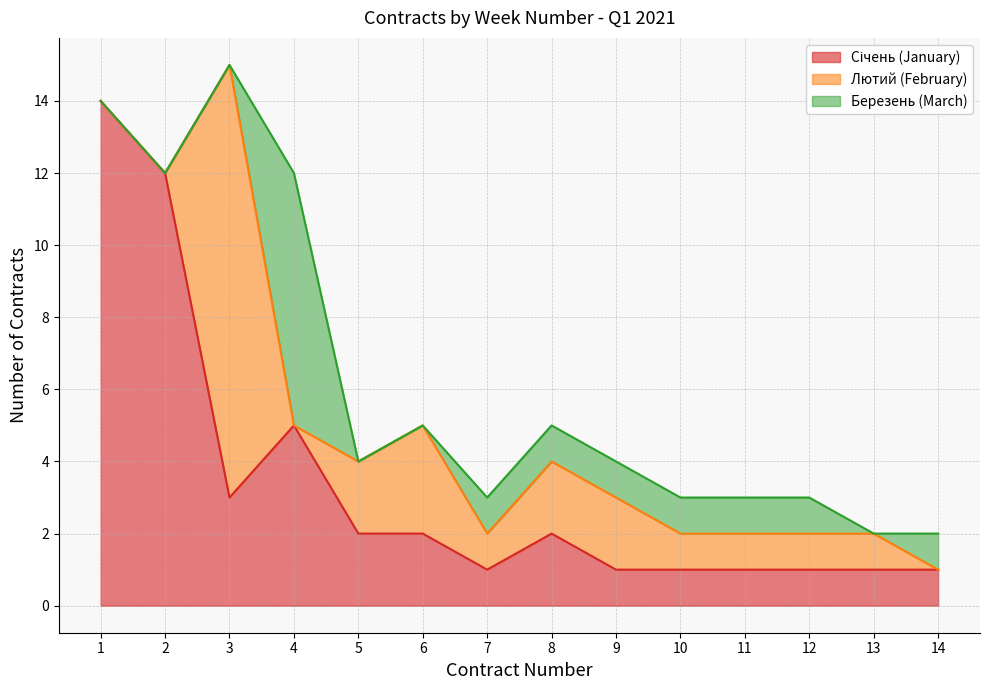

Which label corresponds to the smallest value in the chart?

1